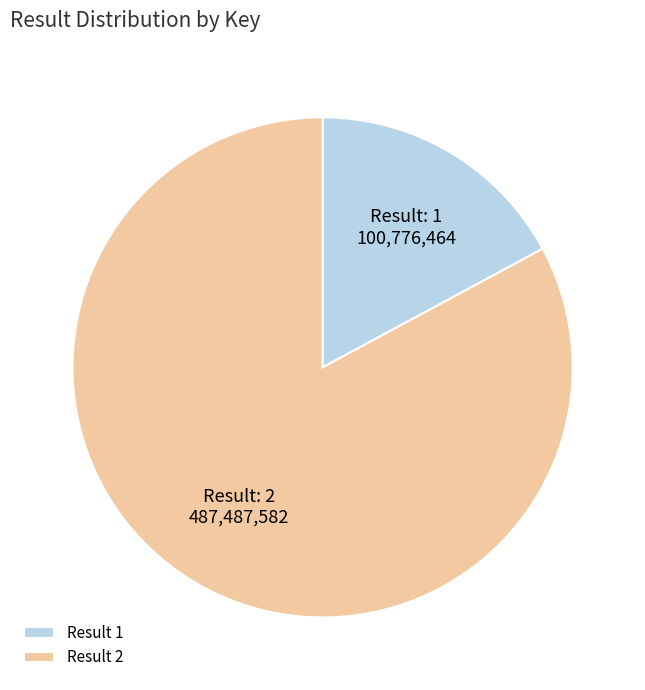

Between Result 1 and Result 2, which is larger?

Result 2